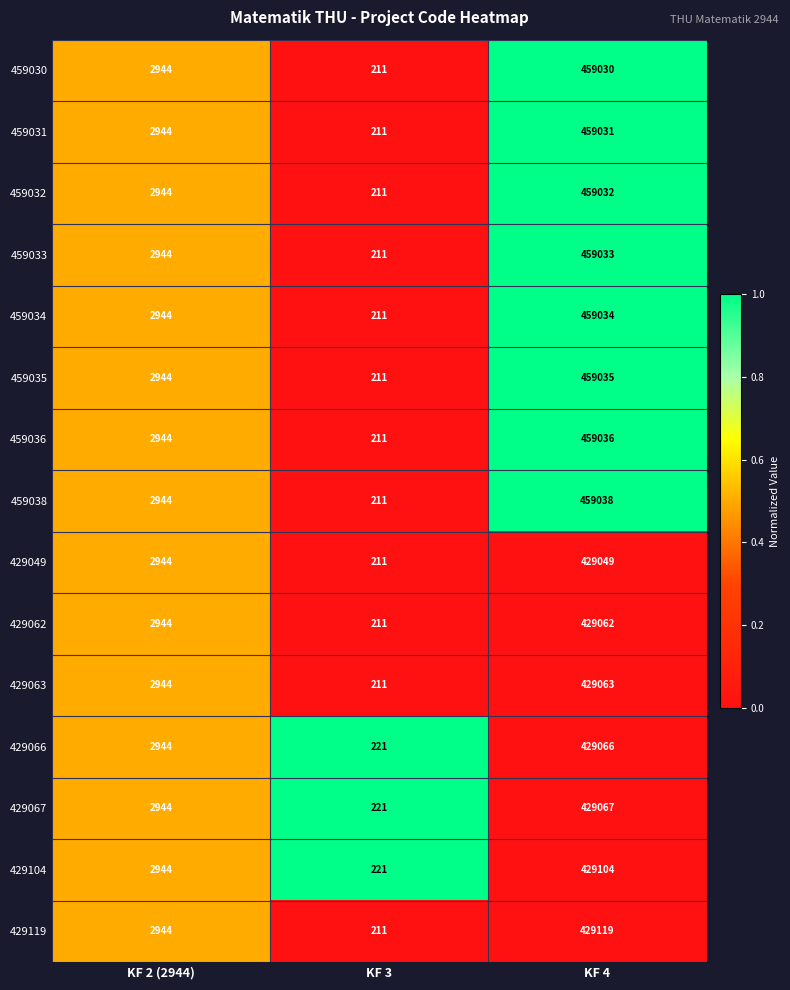

What is the spread (max minus min) of values at KF 4?

29989